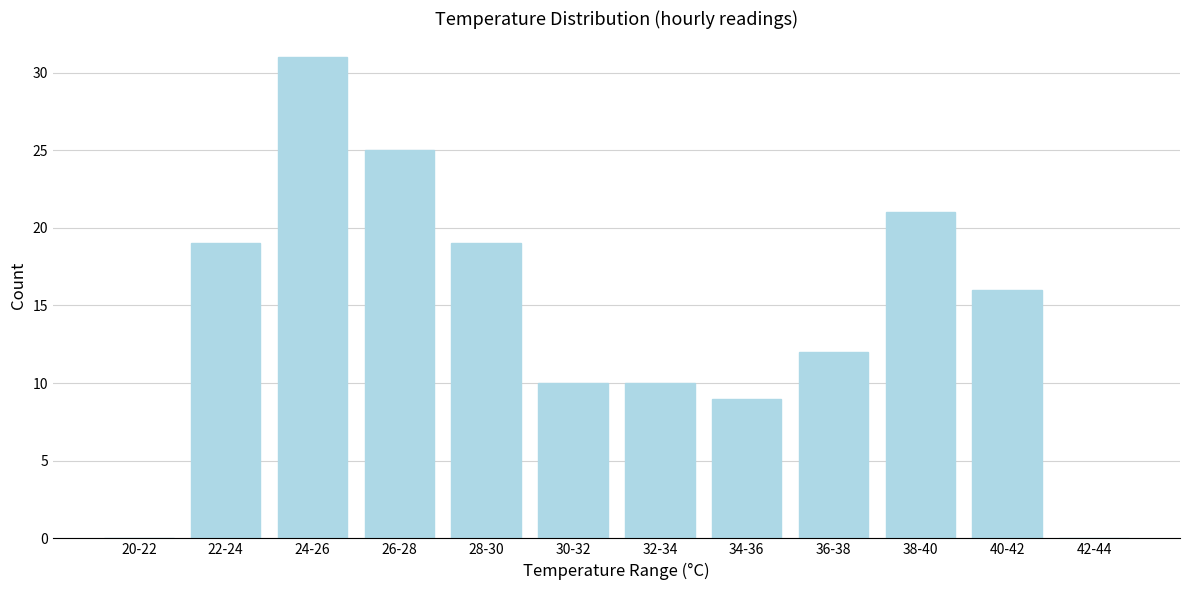

Reading left to right, transcribe all the data shown in this chart.

20-22=0	22-24=19	24-26=31	26-28=25	28-30=19	30-32=10	32-34=10	34-36=9	36-38=12	38-40=21	40-42=16	42-44=0